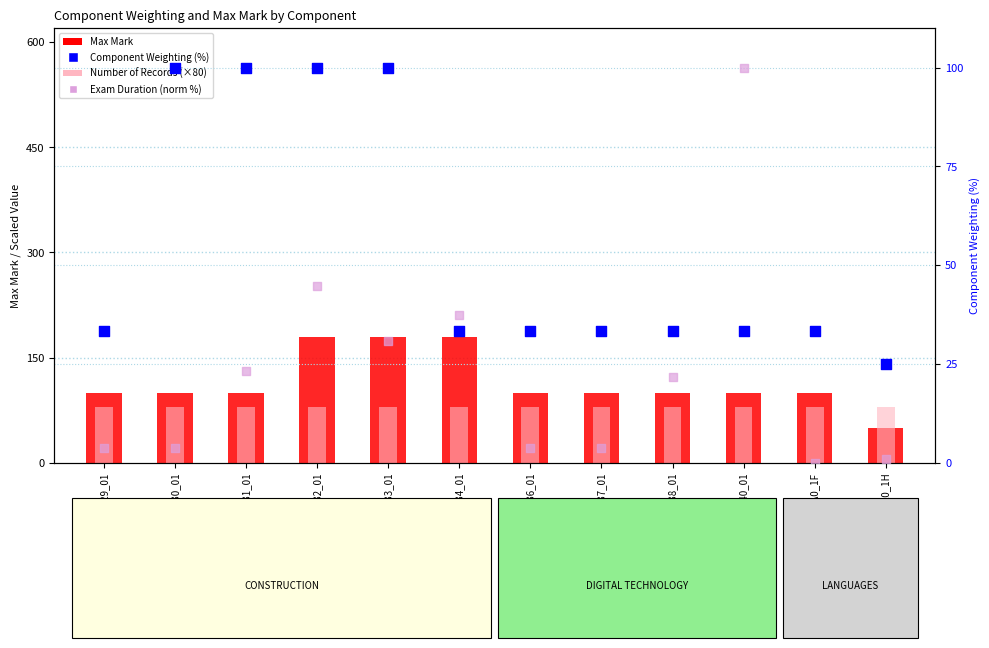

Which series contains the lowest Y value?

Exam Duration (norm %)